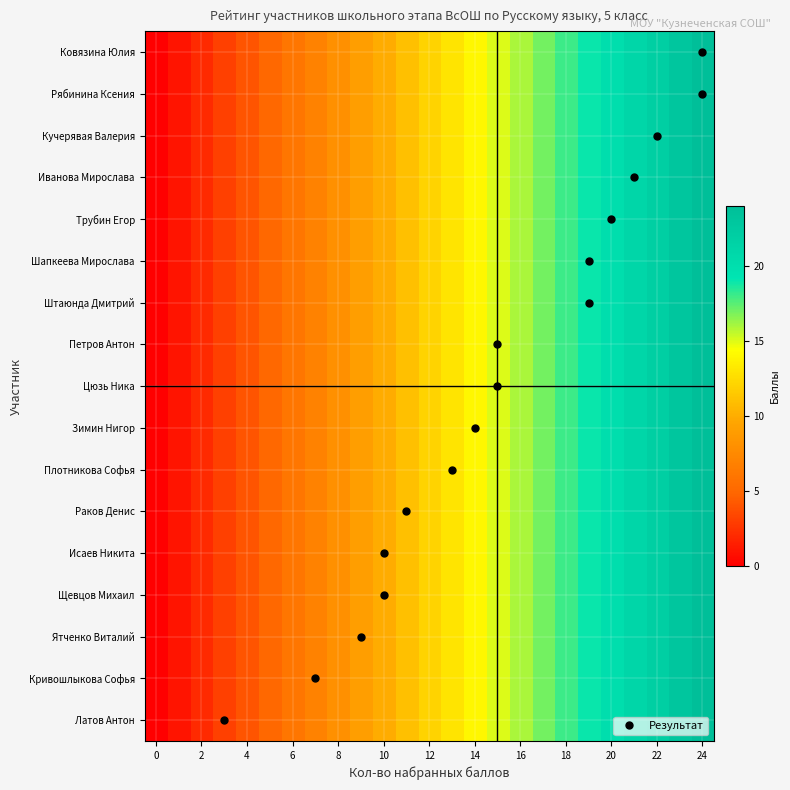

At how many categories does at least one series exceed 7?

17